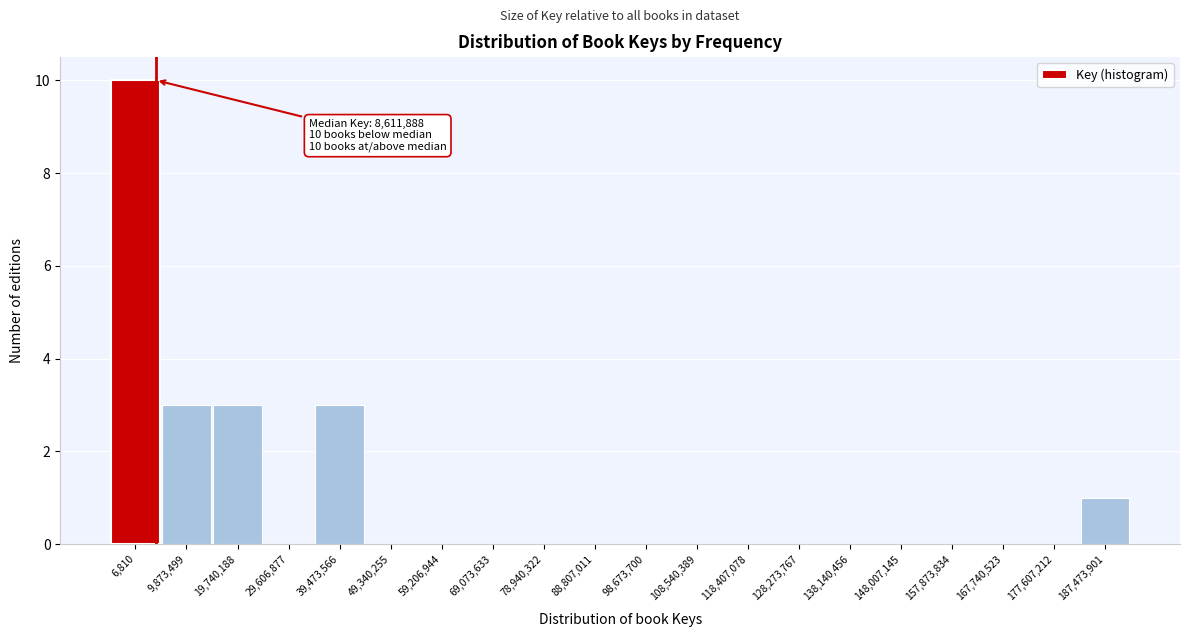

Reading left to right, what are all the values shown in this chart?

6,810=10	9,873,499=3	19,740,188=3	29,606,877=0	39,473,566=3	49,340,255=0	59,206,944=0	69,073,633=0	78,940,322=0	88,807,011=0	98,673,700=0	108,540,389=0	118,407,078=0	128,273,767=0	138,140,456=0	148,007,145=0	157,873,834=0	167,740,523=0	177,607,212=0	187,473,901=1